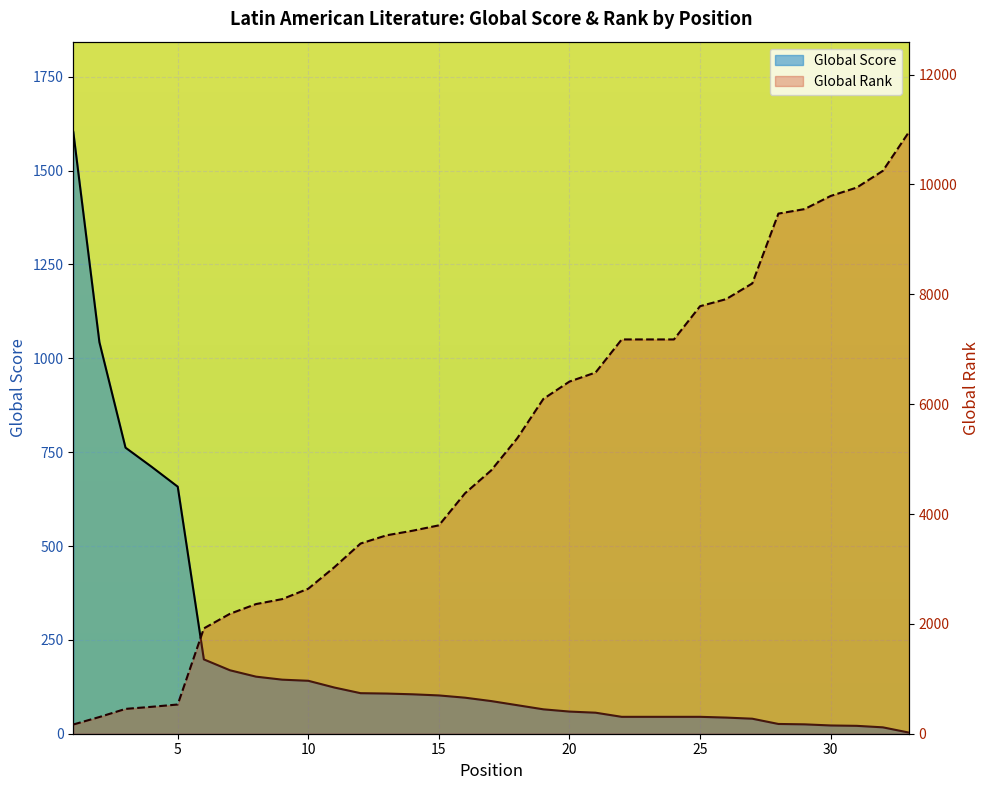

What is the value of the Global Rank point at the 13th from the left?

3613